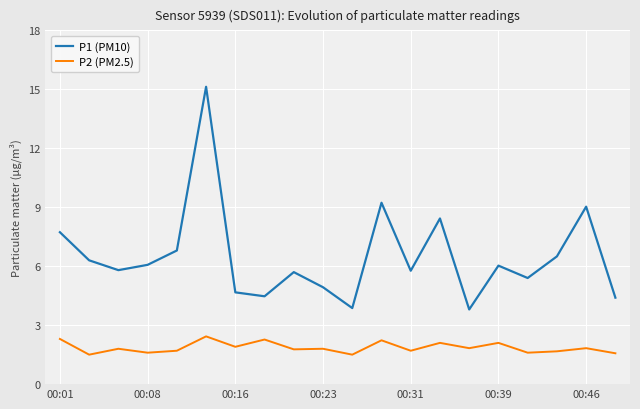

What is the difference between the maximum and second lowest values in the P2 (PM2.5) series?

0.9